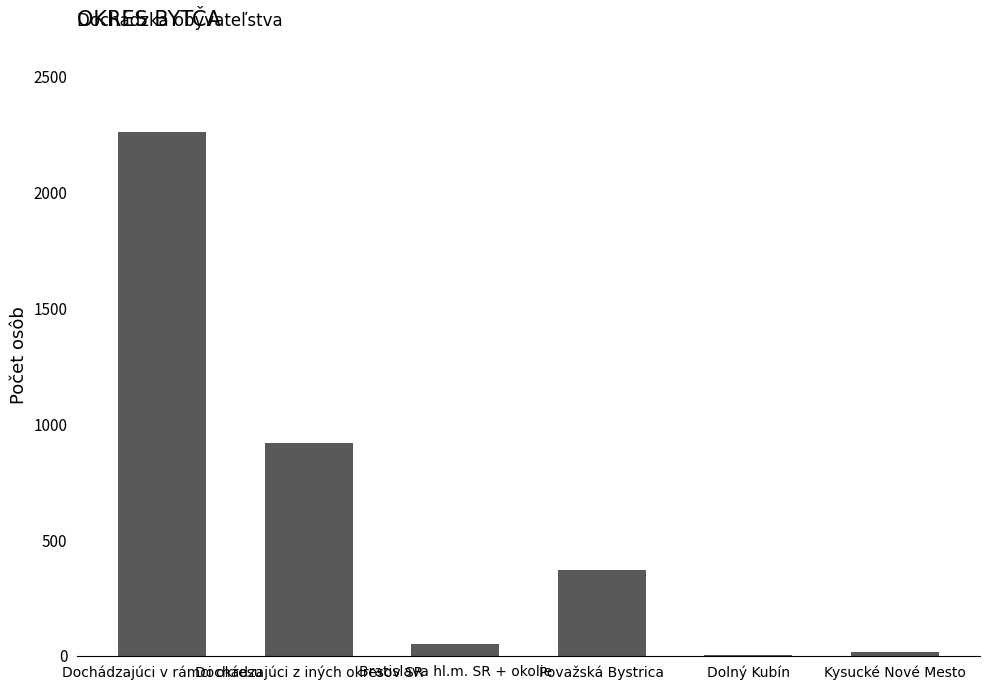

Count the number of categories in the chart.

6